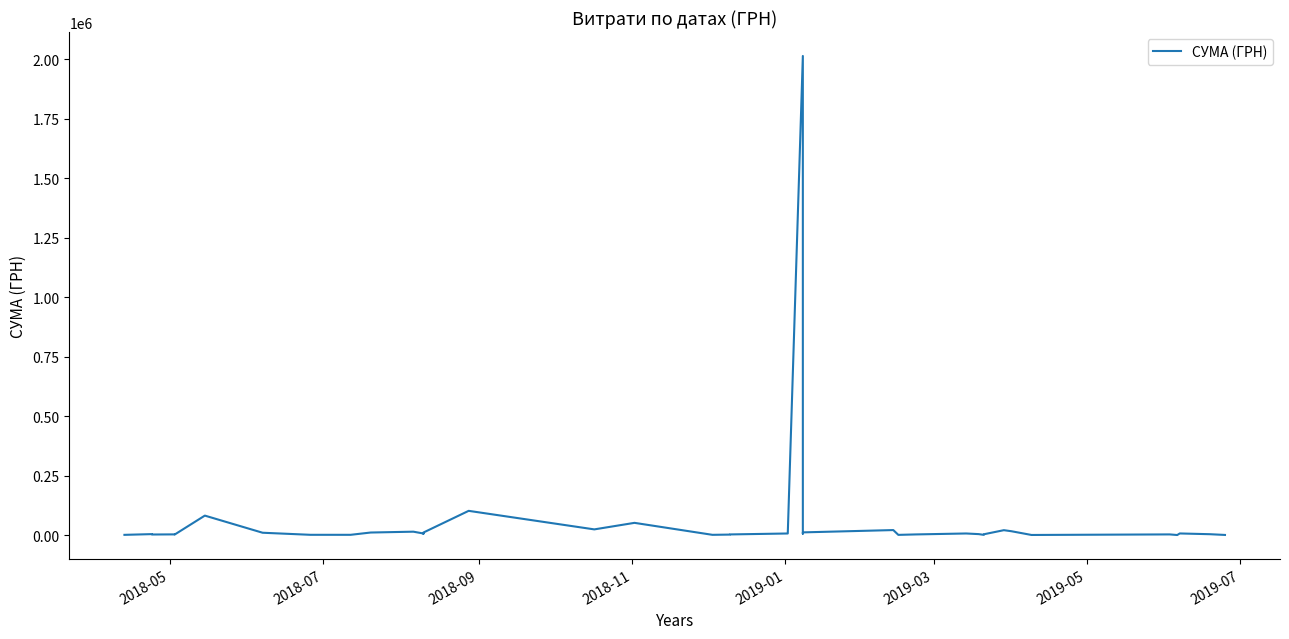

The chart shows a value of 586.1 at 8. True or false?

False